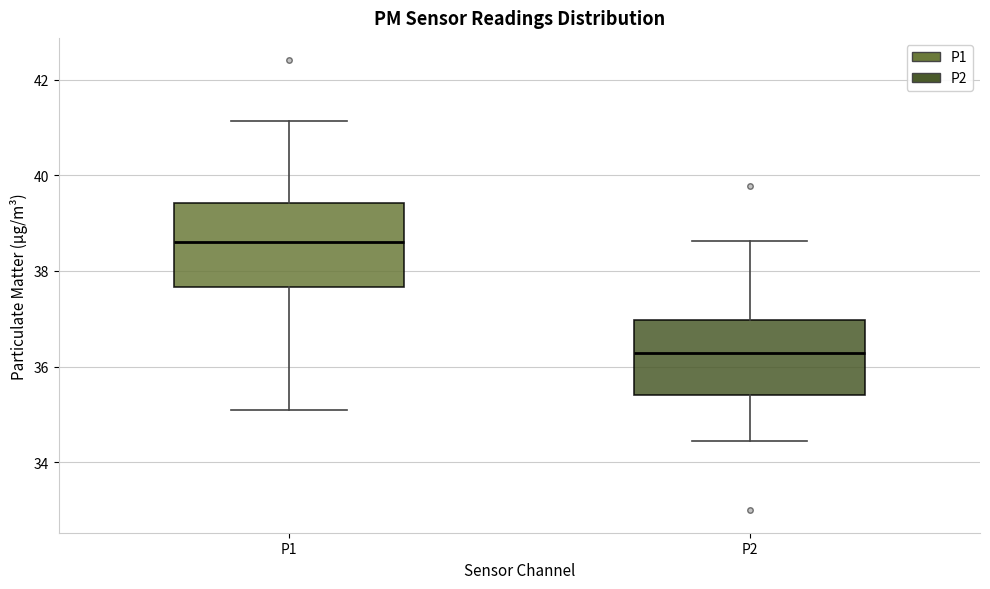

Reading left to right, transcribe this box plot: for each box, give where its median line is, the range the box spans, and where its two whiskers end, as read against the y-axis. The values are not printed on the chart, so give them approximately, as read against the axis.

P1: median 38.6, box 37.6 to 39.4, whiskers 35.2 to 41.2
P2: median 36.2, box 35.4 to 37.0, whiskers 34.4 to 38.6